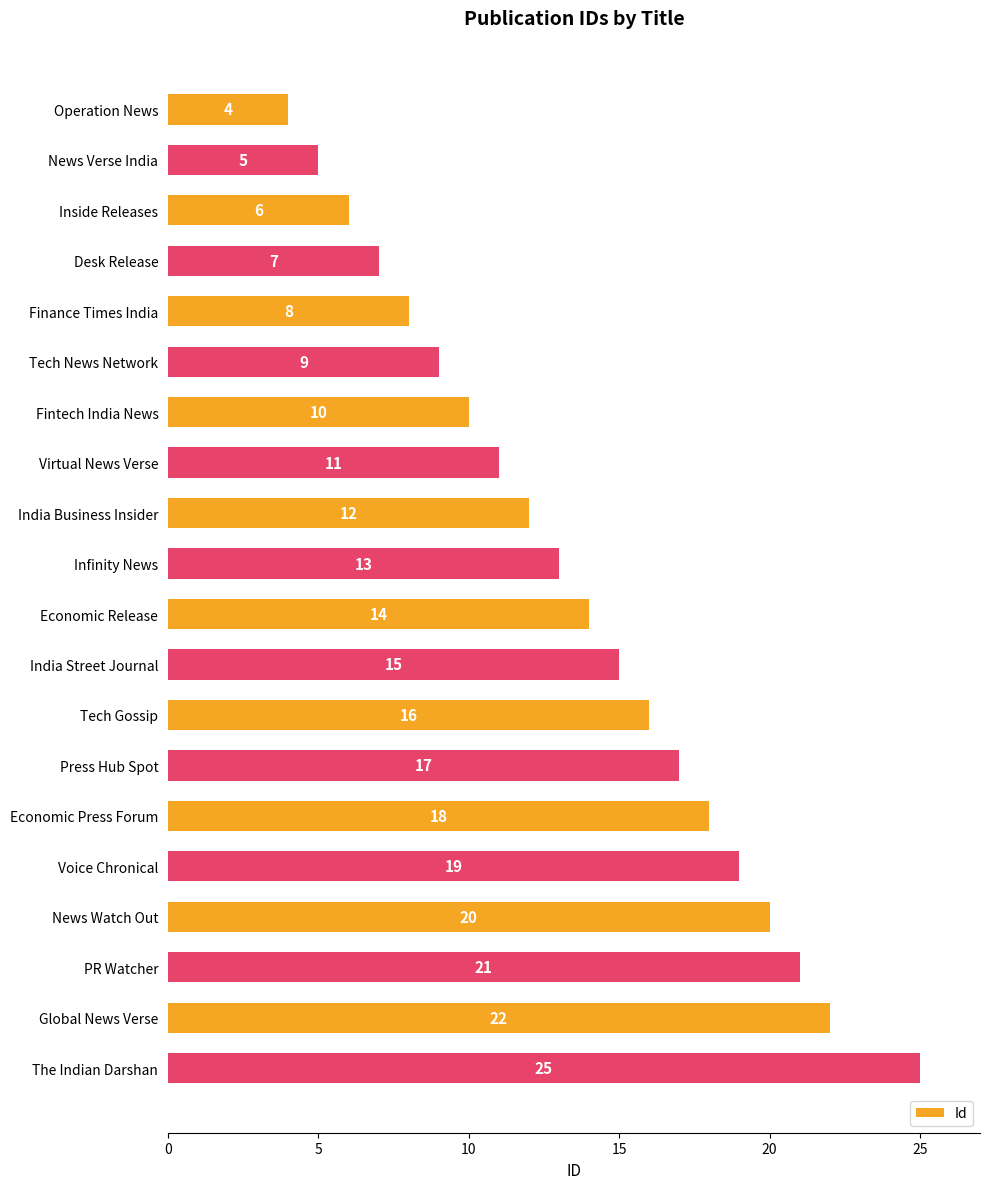

What is the label of the 18th bar from the top?

PR Watcher